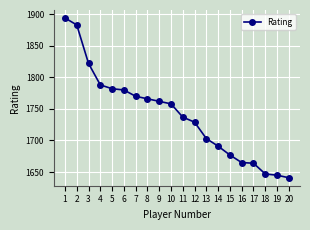

What is the value of the 5th point from the left?

1782